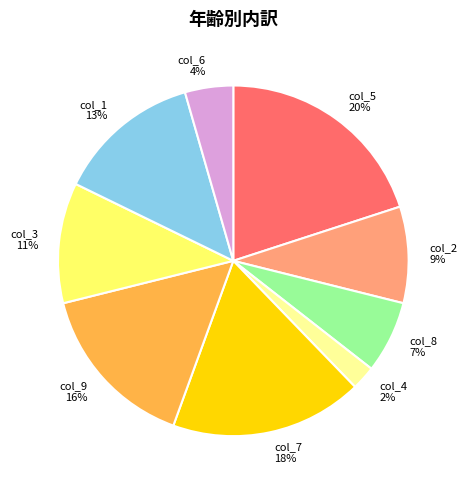

The col_7 18% slice represents 18% of the pie. True or false?

True